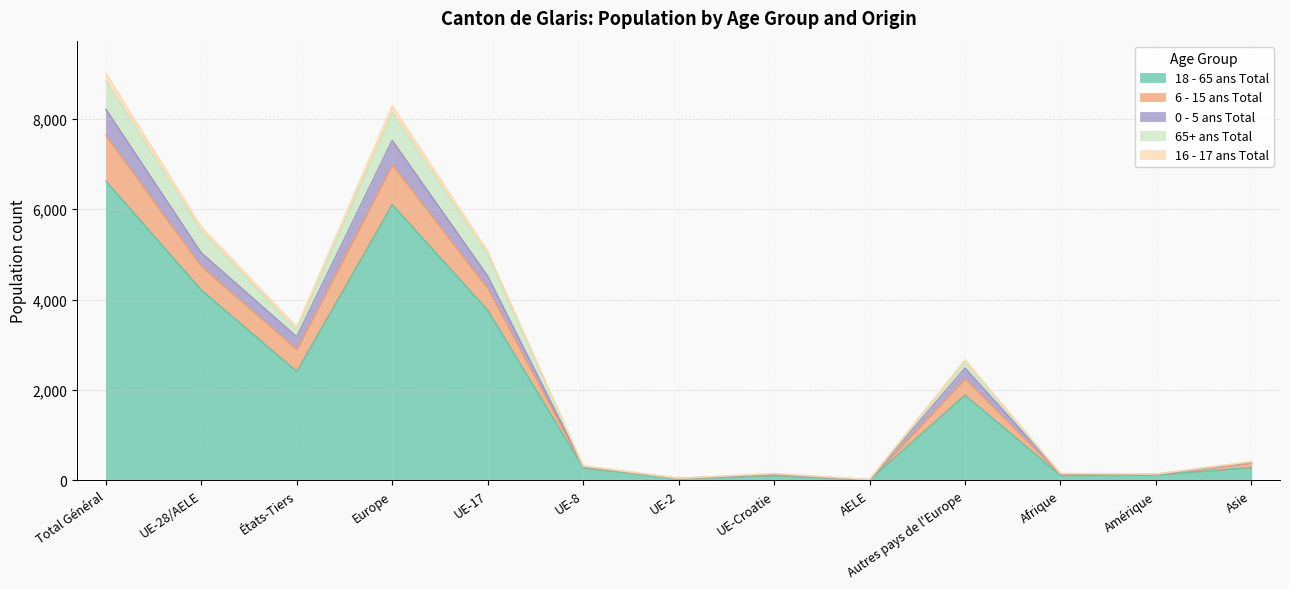

The 18 - 65 ans Total series shows 1492 at Europe. True or false?

False